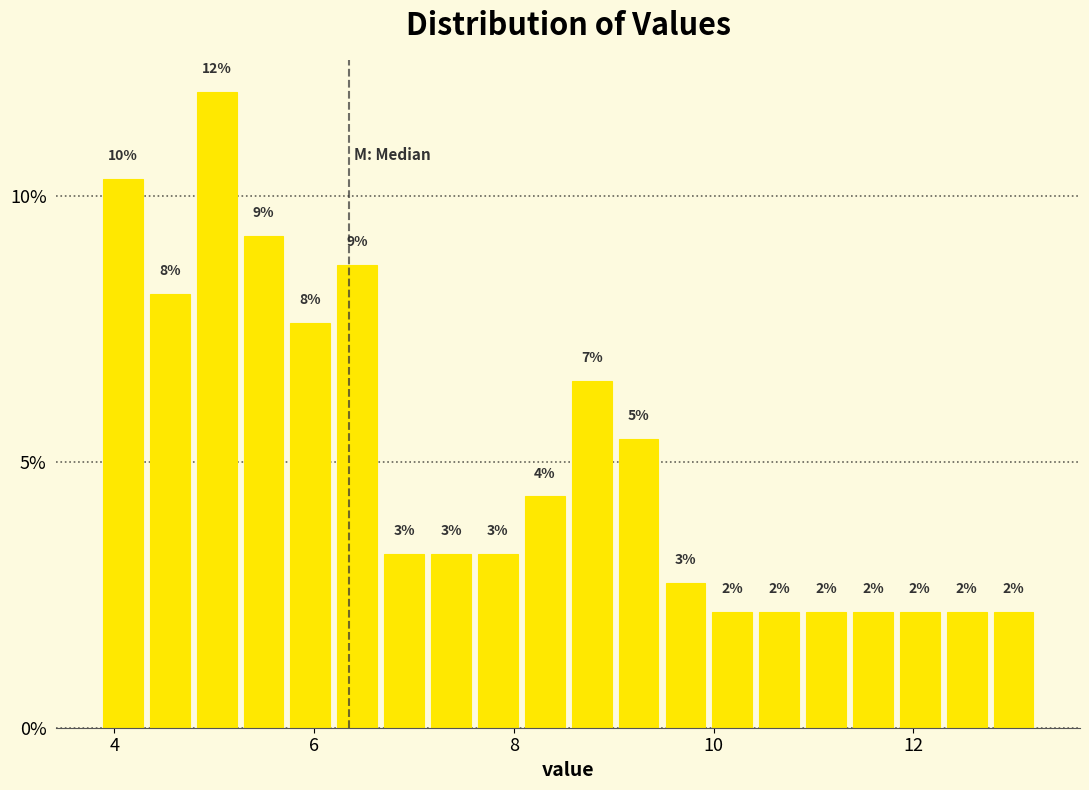

Read against the x-axis, roughly where is the centre of the tallest bar?

5.0